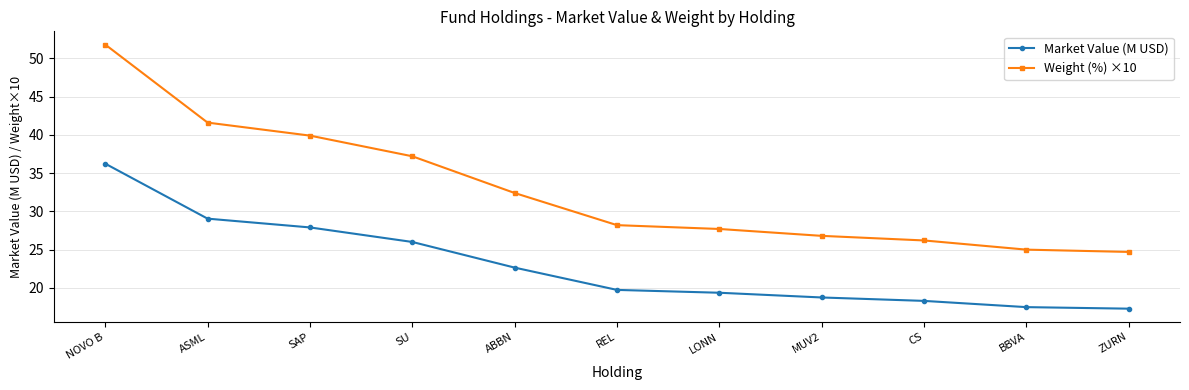

Between NOVO B and SU, which series saw the biggest shift?

Weight (%) ×10